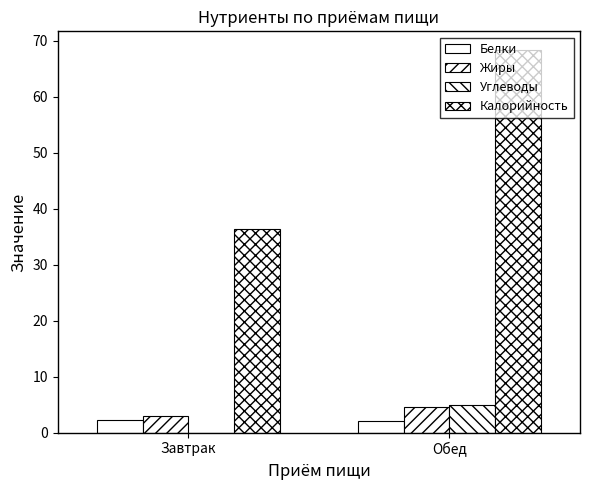

What is the difference between the maximum and minimum values in the Углеводы series?

5.0